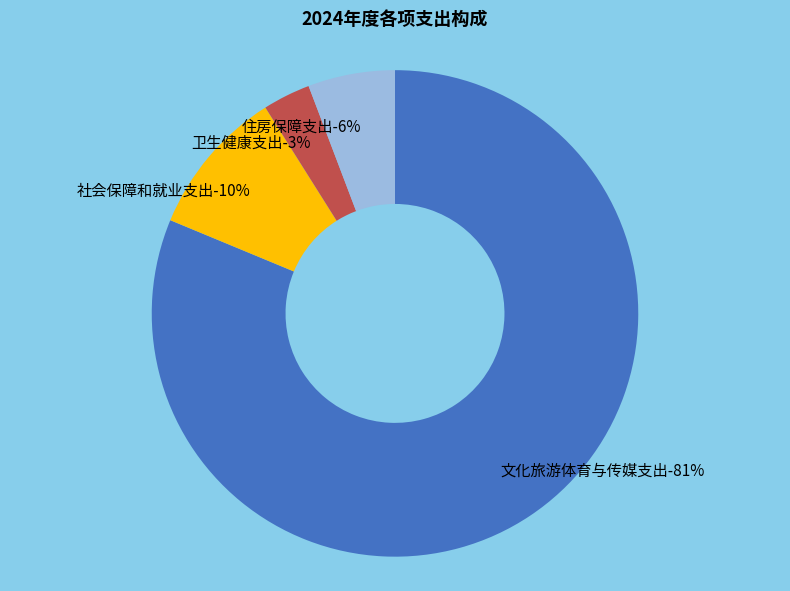

Does 社会保障和就业支出 represent more than half of the total?

No